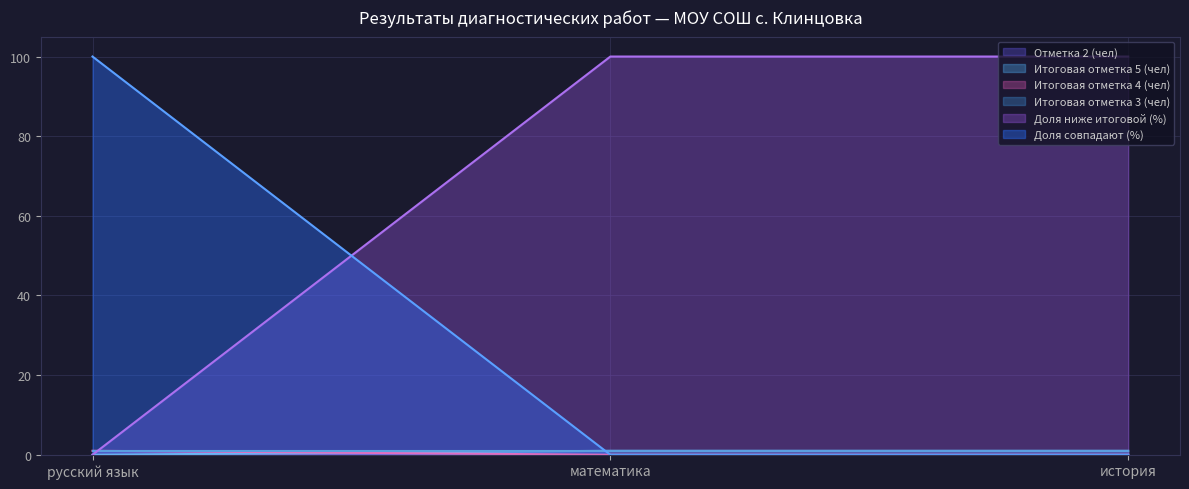

The Доля ниже итоговой (%) series shows 39 at математика. True or false?

False